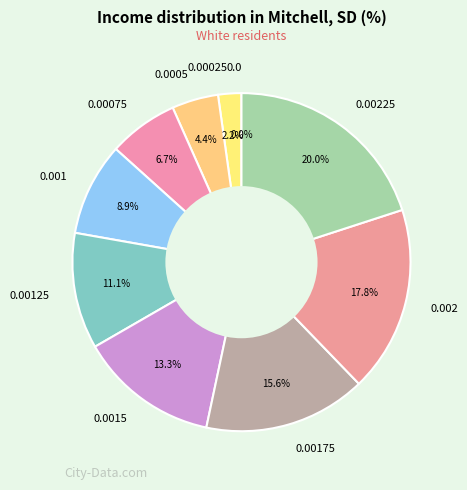

Between 0.00075 and 0.001, which is larger?

0.001